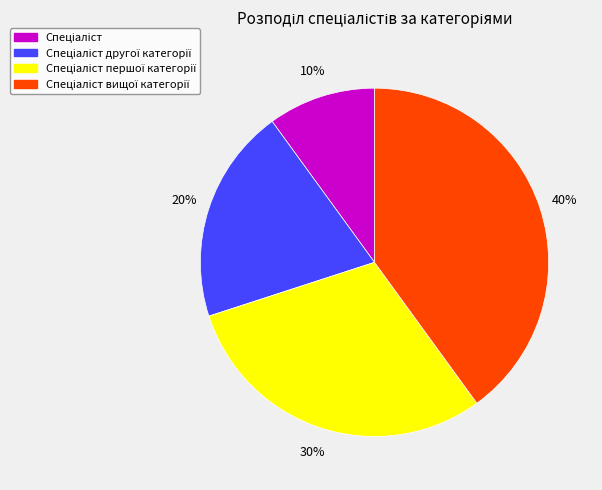

Is there a majority slice in this chart?

No